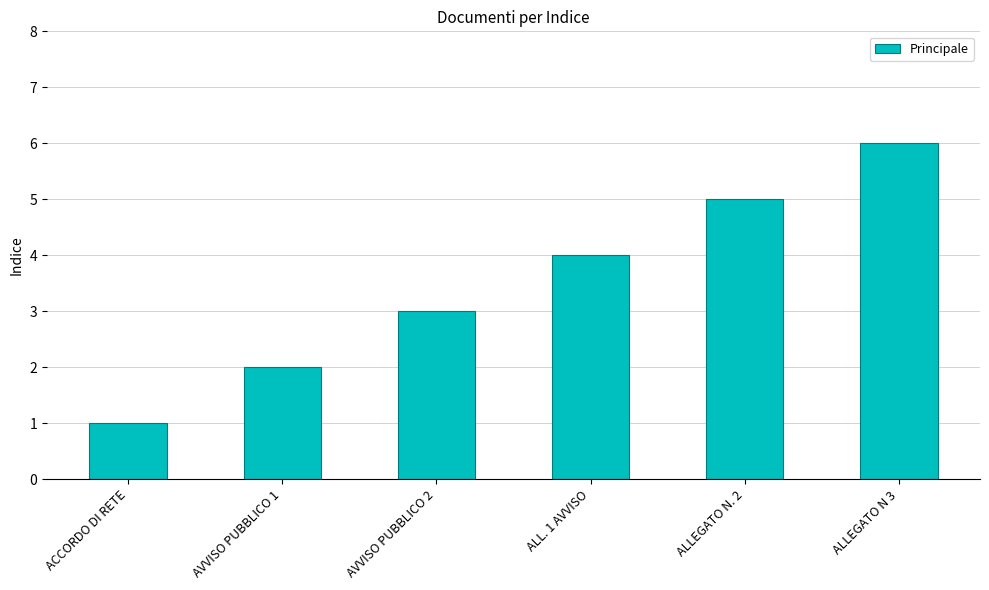

What is the change in value from ACCORDO DI RETE to AVVISO PUBBLICO 2?

+2